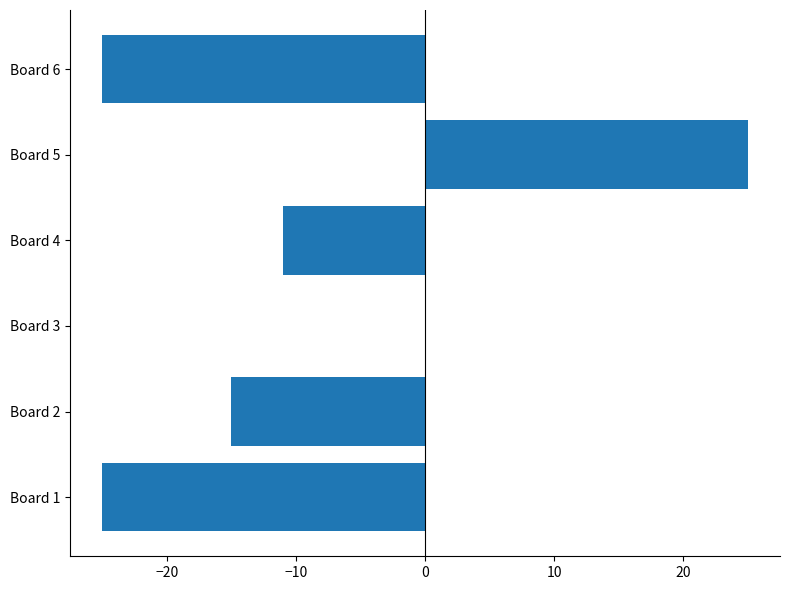

What is the maximum value shown in the chart?

25